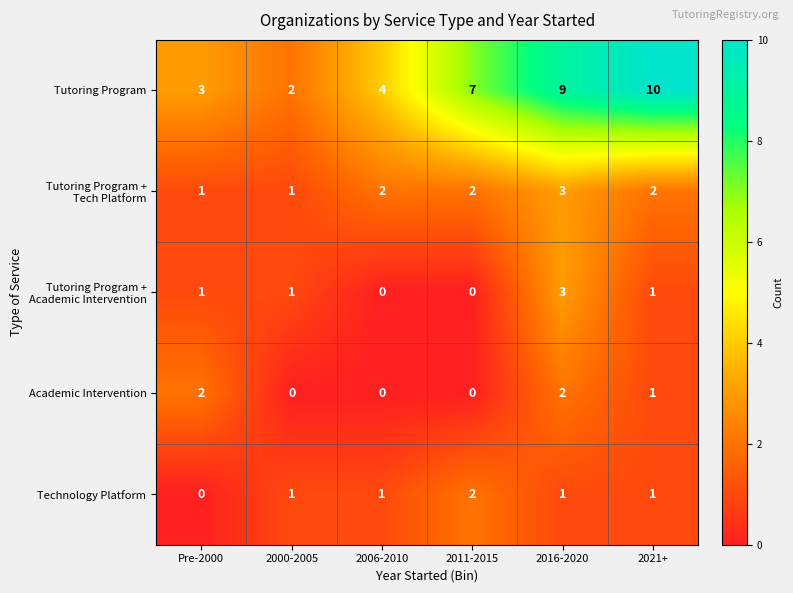

Is the value of Tutoring Program at 2021+ greater than the value of Technology Platform at 2006-2010?

Yes